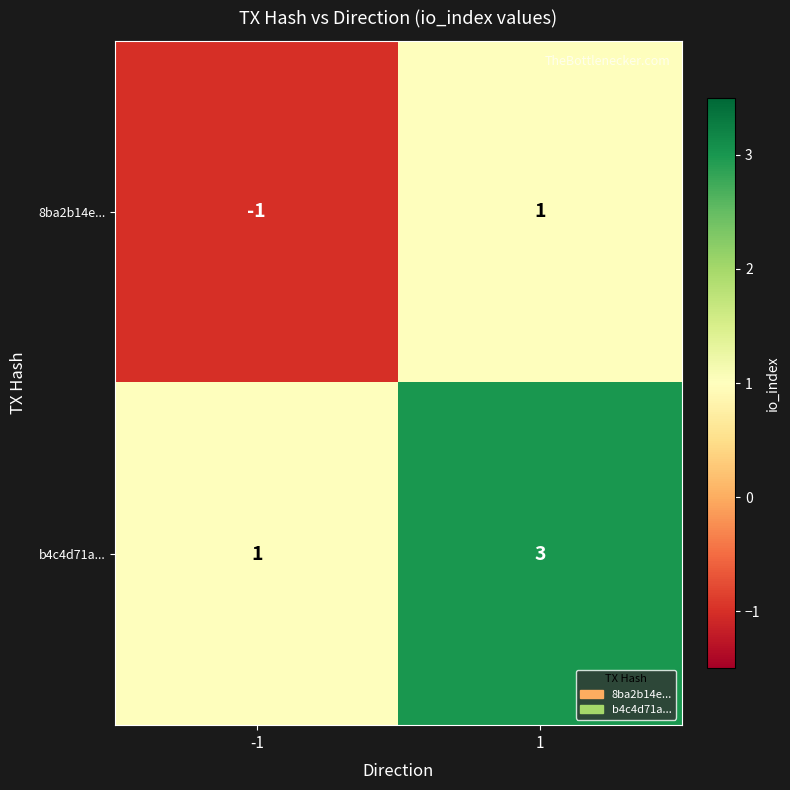

Rank the series by their maximum value, from lowest to highest.

8ba2b14e..., b4c4d71a...